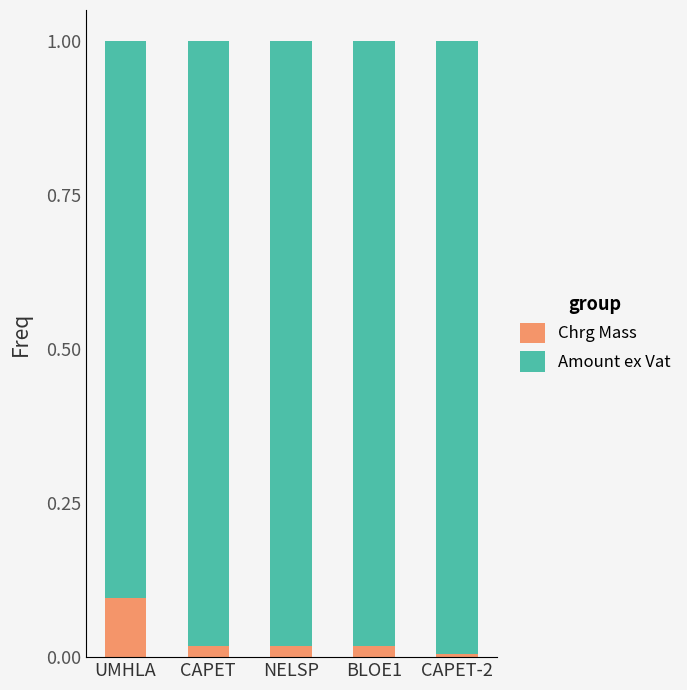

Is it true that Chrg Mass equals 0.1 at UMHLA?

True